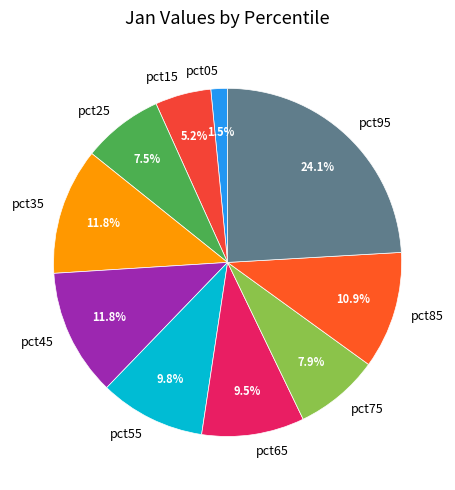

How many segments does this pie chart have?

10